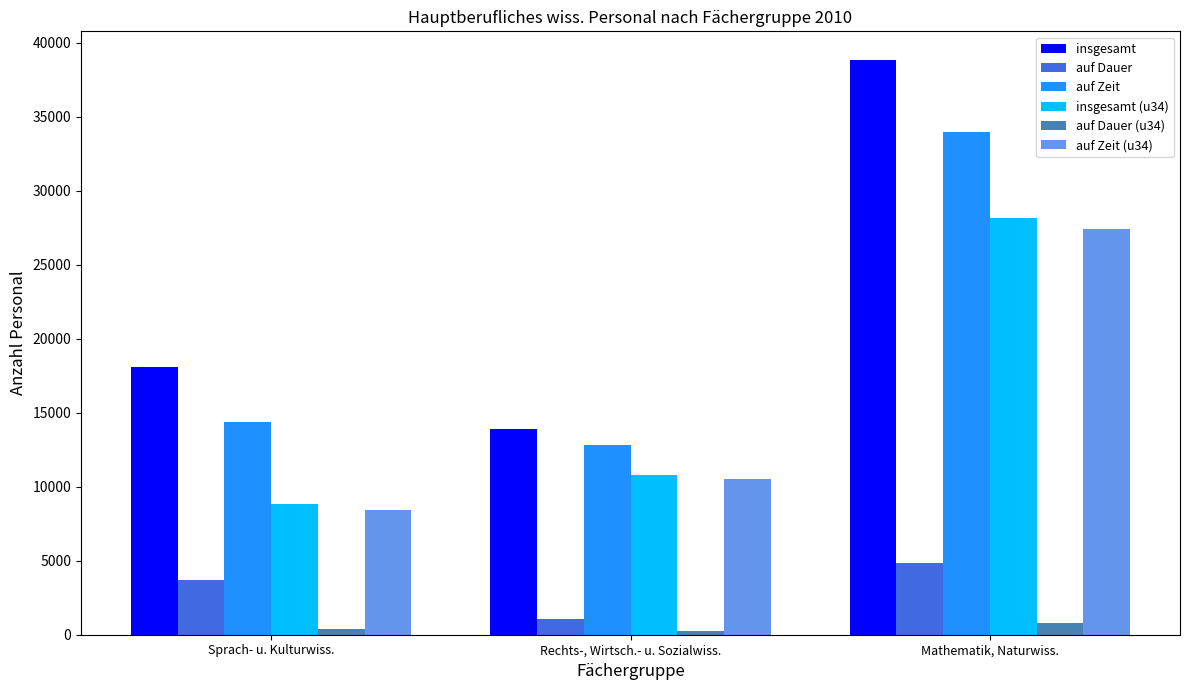

At Mathematik, Naturwiss., list the series in order from largest to smallest.

insgesamt, auf Zeit, insgesamt (u34), auf Zeit (u34), auf Dauer, auf Dauer (u34)